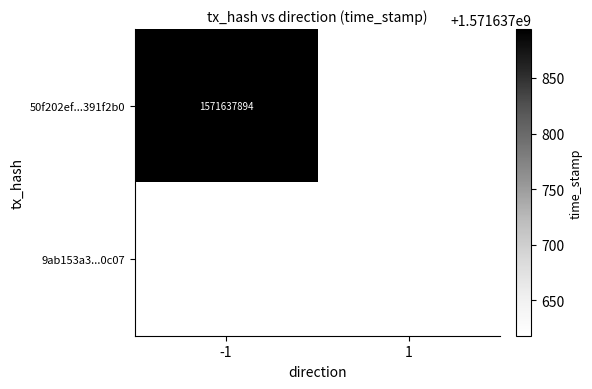

At how many categories does at least one series exceed 495755151?

2